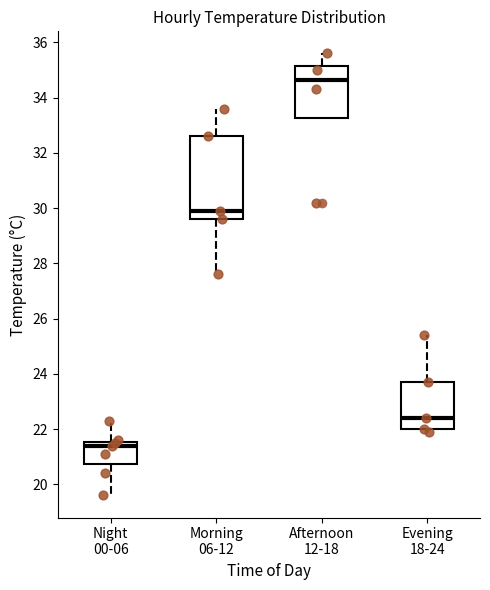

Which box's median line is the lowest?

Night 00-06